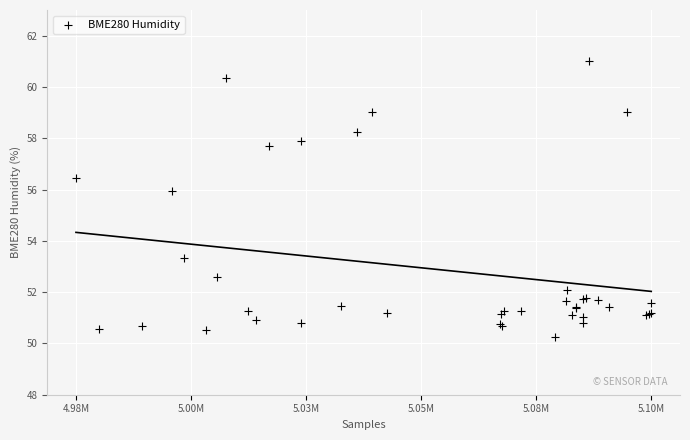

What Y value in the scatter plot is closest to 55?

55.9